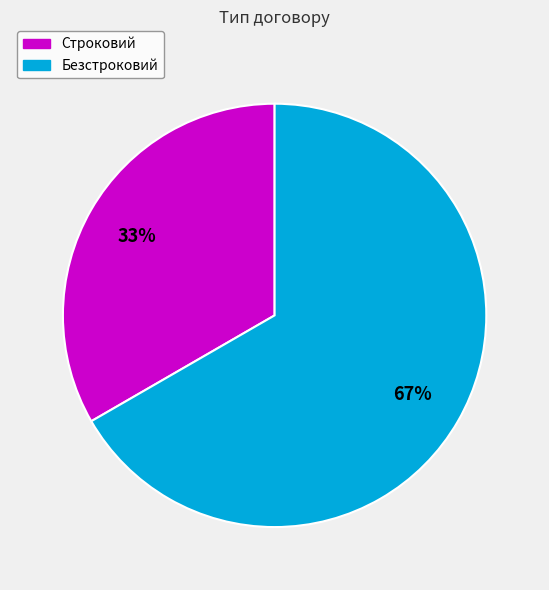

Is the sum of Строковий and Безстроковий greater than half?

Yes